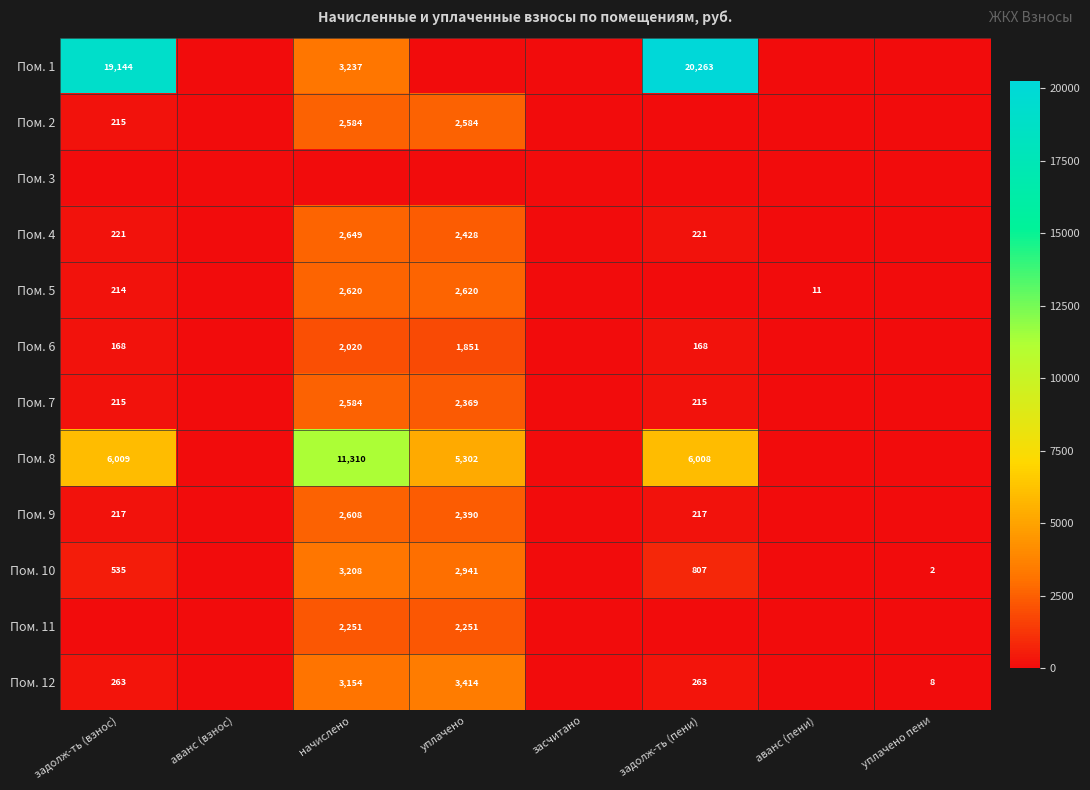

Is it true that Пом. 10 equals 1.1 at уплачено пени?

False